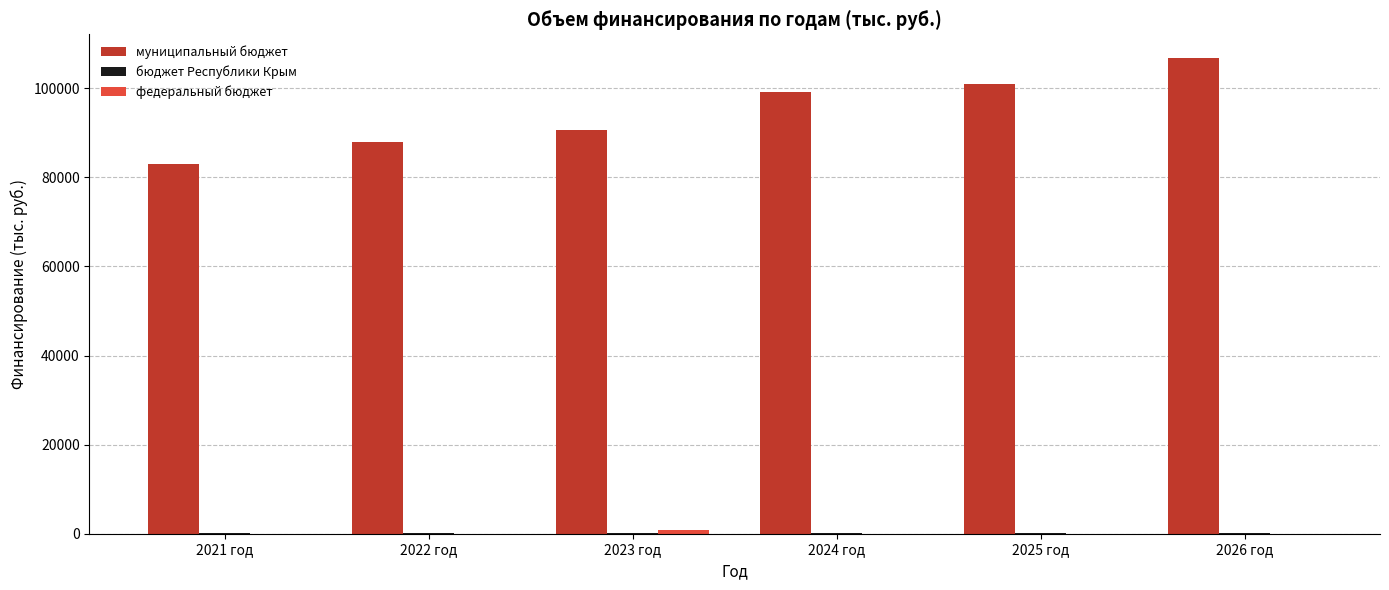

Between 2023 год and 2025 год, which series saw the biggest shift?

муниципальный бюджет